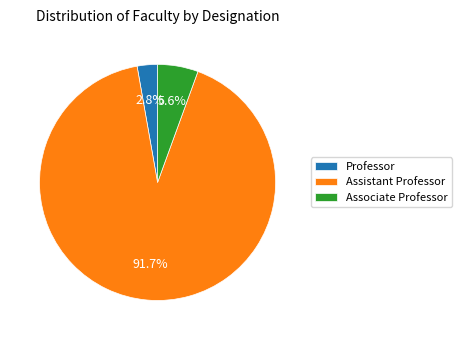

True or false: Assistant Professor accounts for 87% of the total.

False